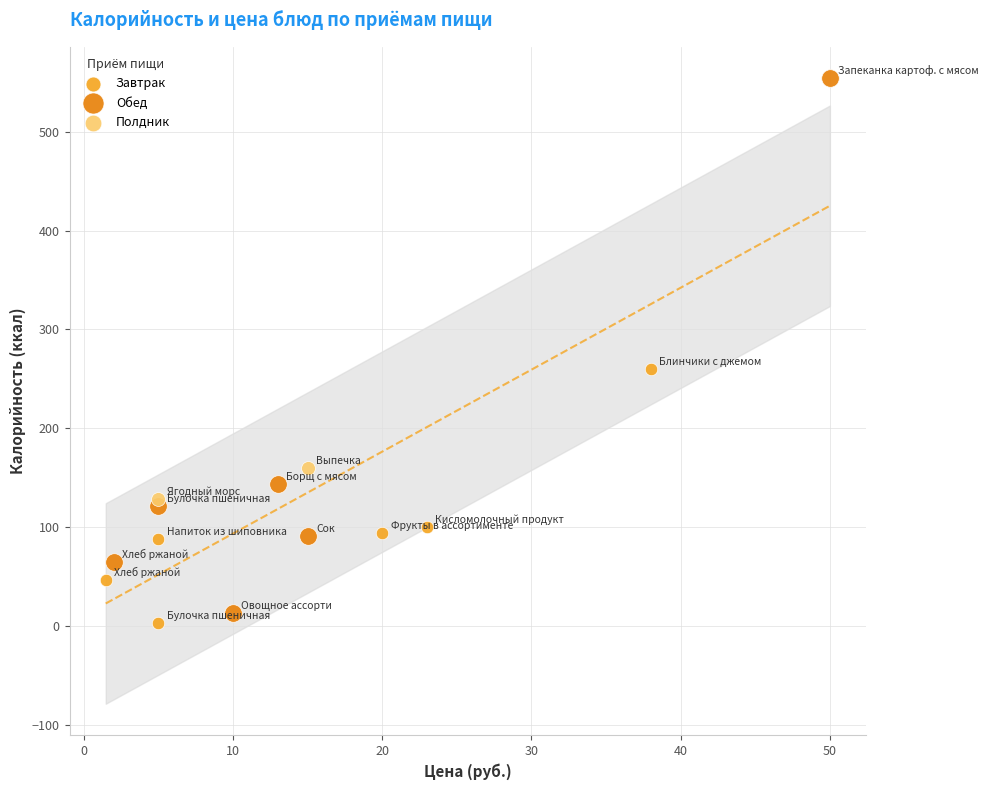

Which series has the largest Y range (max minus min)?

Обед